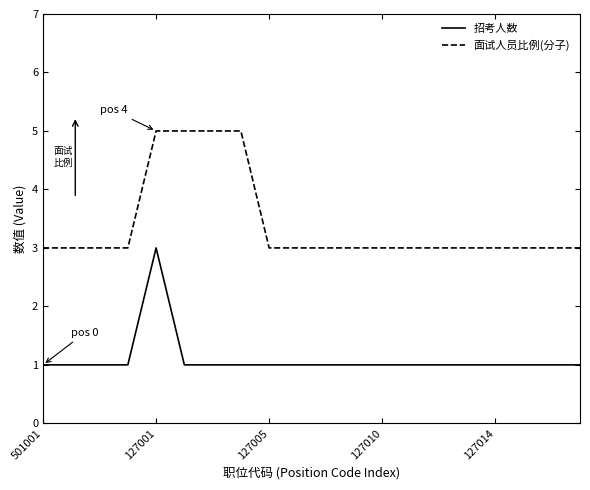

Which series has the largest total across all categories?

面试人员比例(分子)